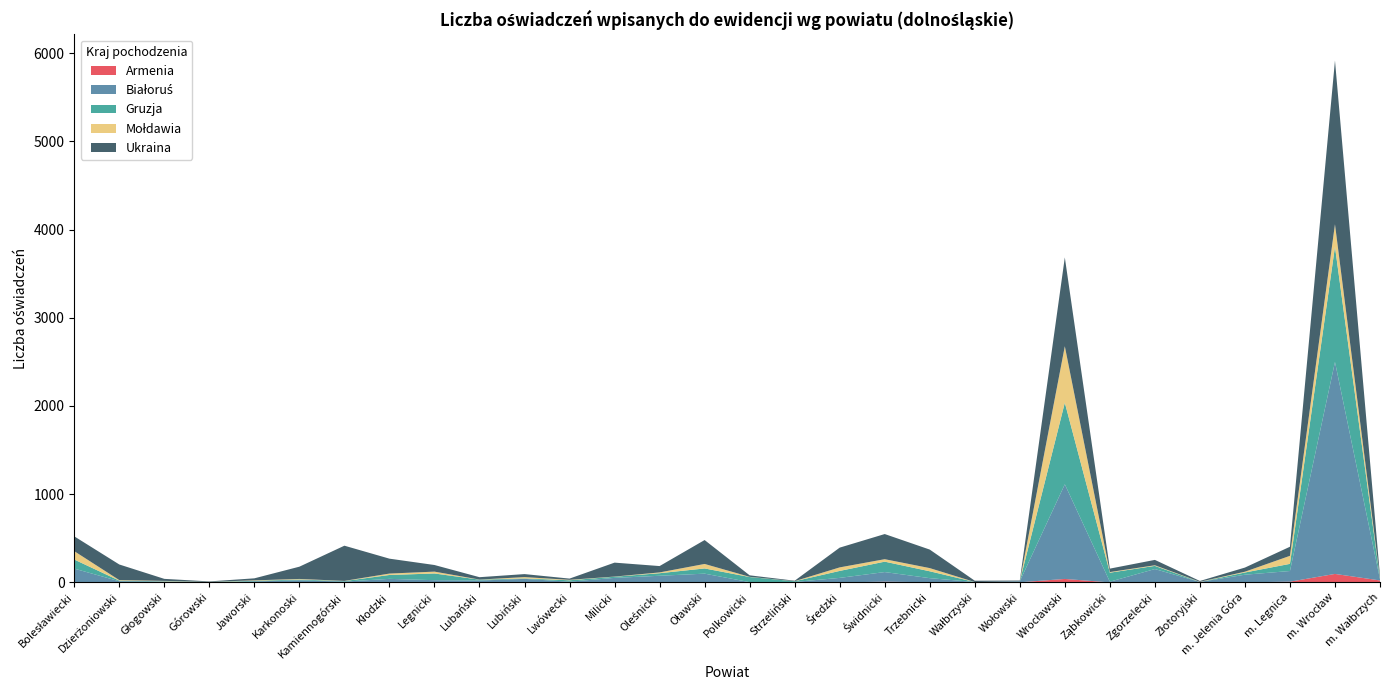

Reading left to right, extract all data points from this chart.

Armenia: 5	1	0	0	1	0	0	0	1	2	2	0	1	0	4	1	0	0	8	2	0	1	39	0	0	0	1	8	96	22
Białoruś: 151	12	9	1	10	24	9	40	24	19	38	8	50	75	95	2	5	51	109	46	4	11	1073	8	151	5	86	121	2403	13
Gruzja: 103	7	4	4	7	9	6	44	76	10	5	16	13	29	59	58	8	79	118	78	0	1	925	102	36	0	25	81	1306	7
Mołdawia: 95	6	4	1	5	6	2	16	21	1	15	5	2	9	51	2	1	40	28	36	0	0	640	7	7	2	9	91	255	5
Ukraina: 168	177	23	5	23	139	399	169	75	27	34	14	158	72	271	17	5	224	285	210	15	8	1007	39	61	9	47	103	1856	28